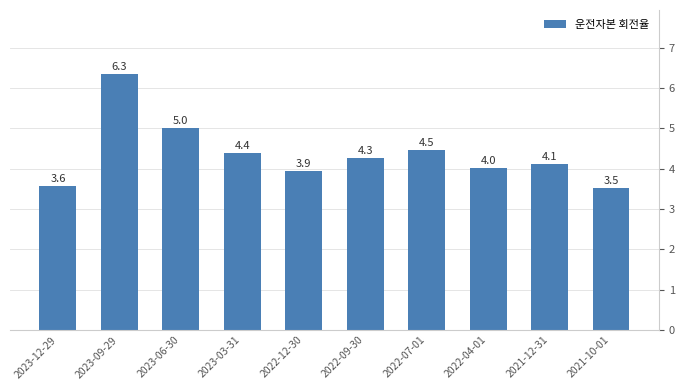

What position from the right is 2023-06-30?

8